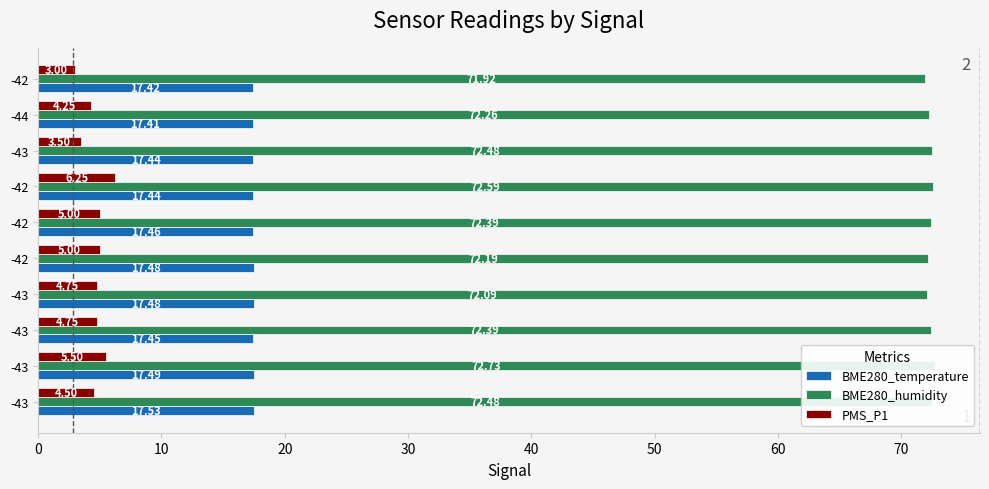

Rank the series at -43 from highest to lowest value.

BME280_humidity, BME280_temperature, PMS_P1